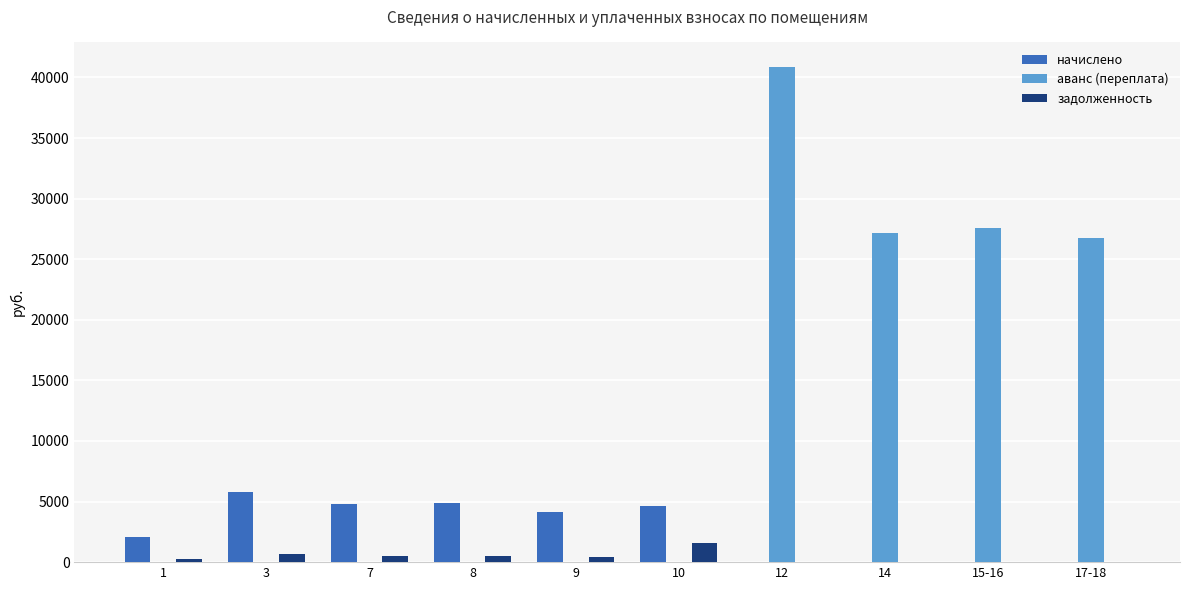

Between 3 and 15-16, which series saw the biggest shift?

аванс (переплата)